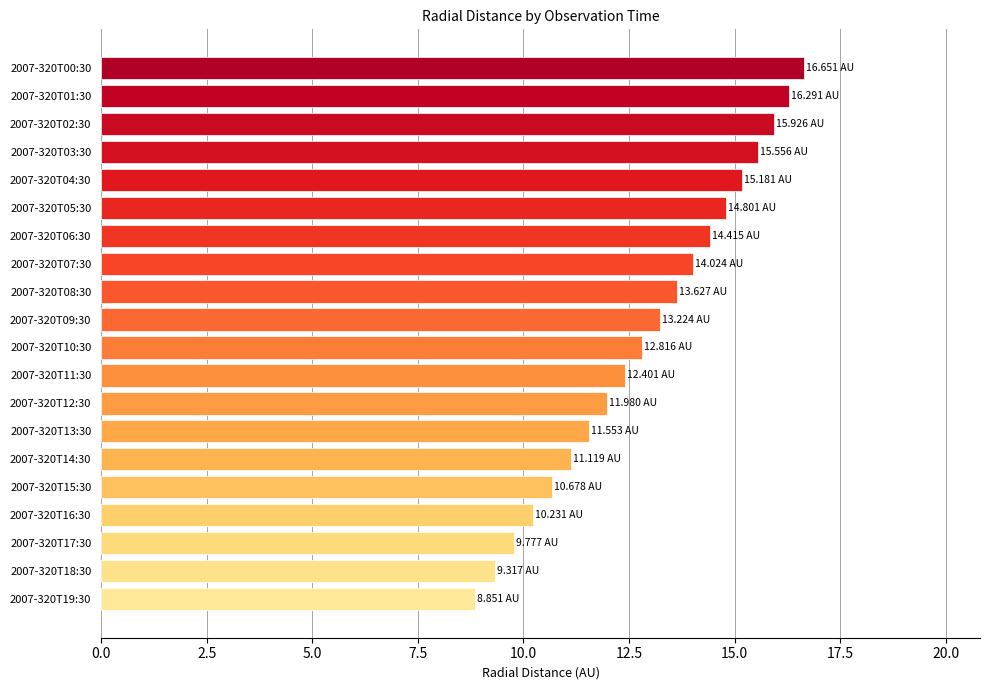

What is the average value?

12.9